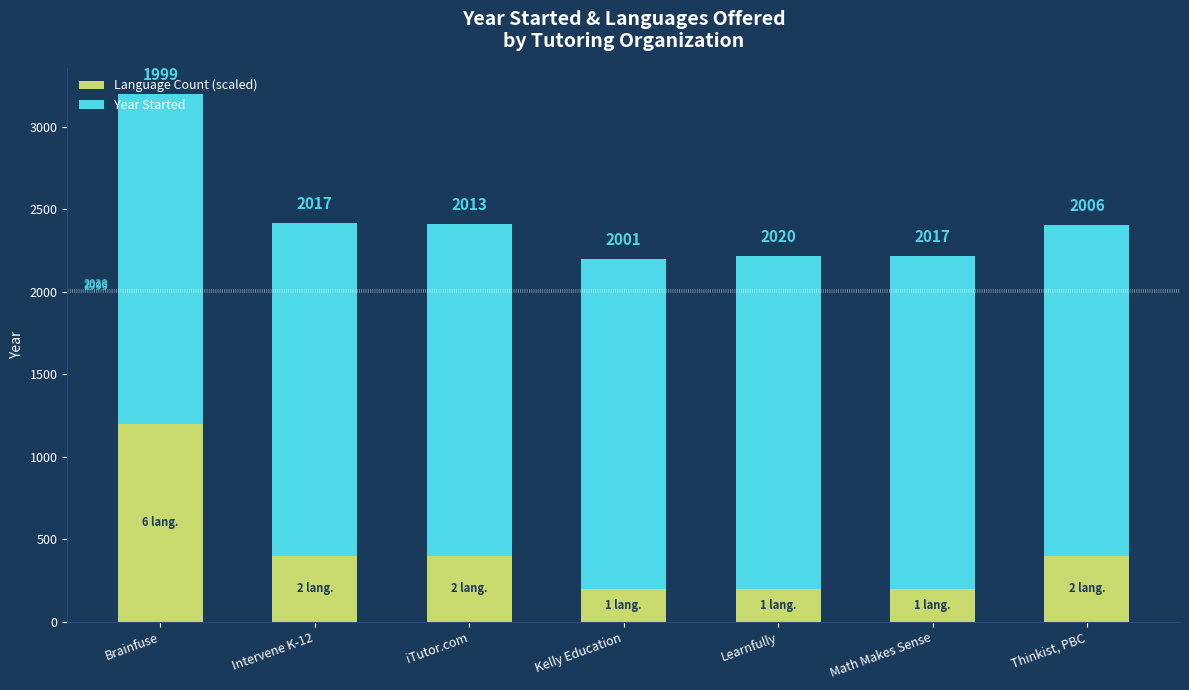

The Language Count (scaled) series shows 567 at Thinkist, PBC. True or false?

False